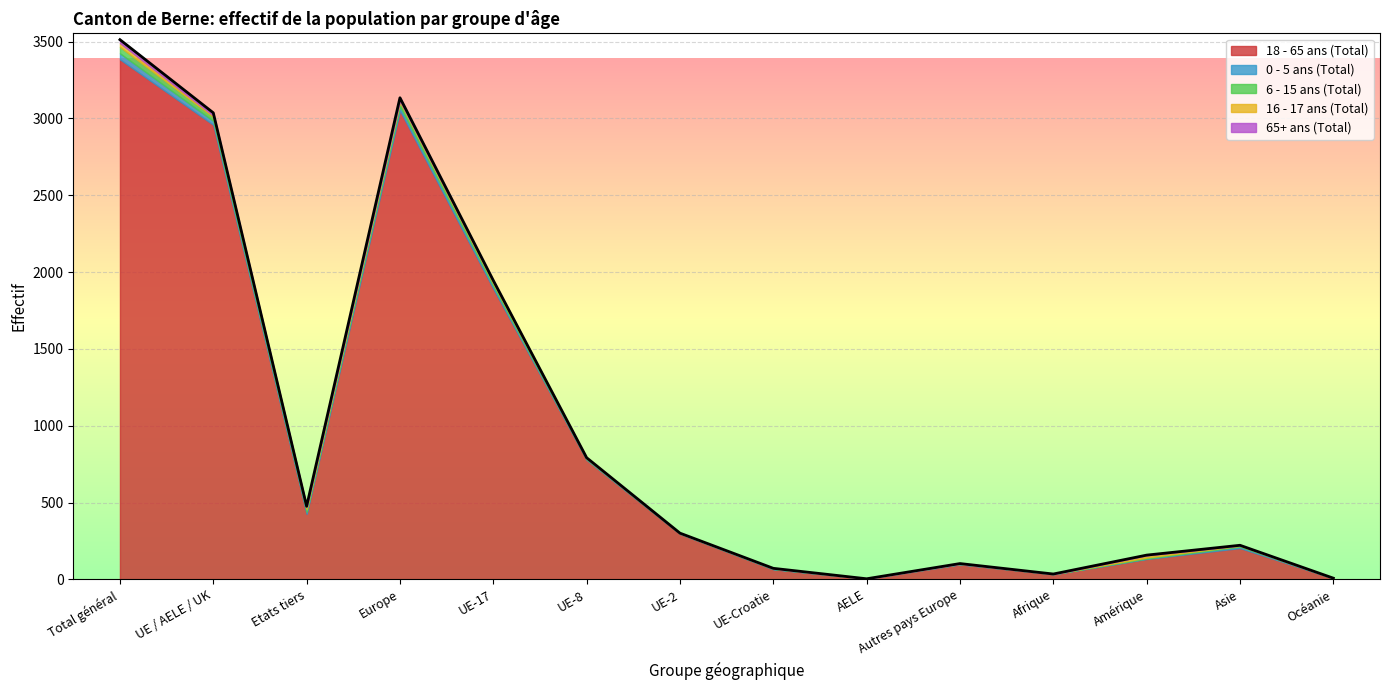

What is the label of the 5th point from the right?

Autres pays Europe